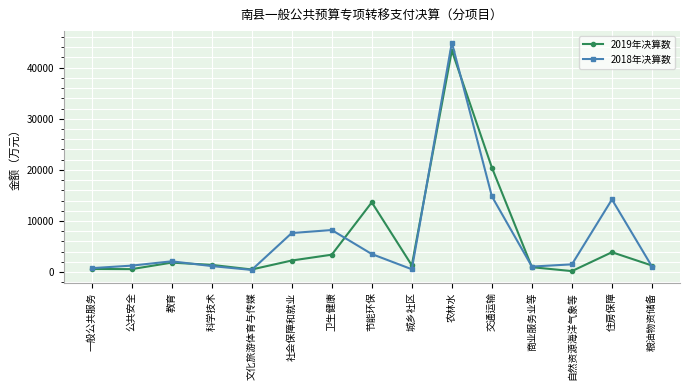

Which label corresponds to the largest value in the chart?

农林水